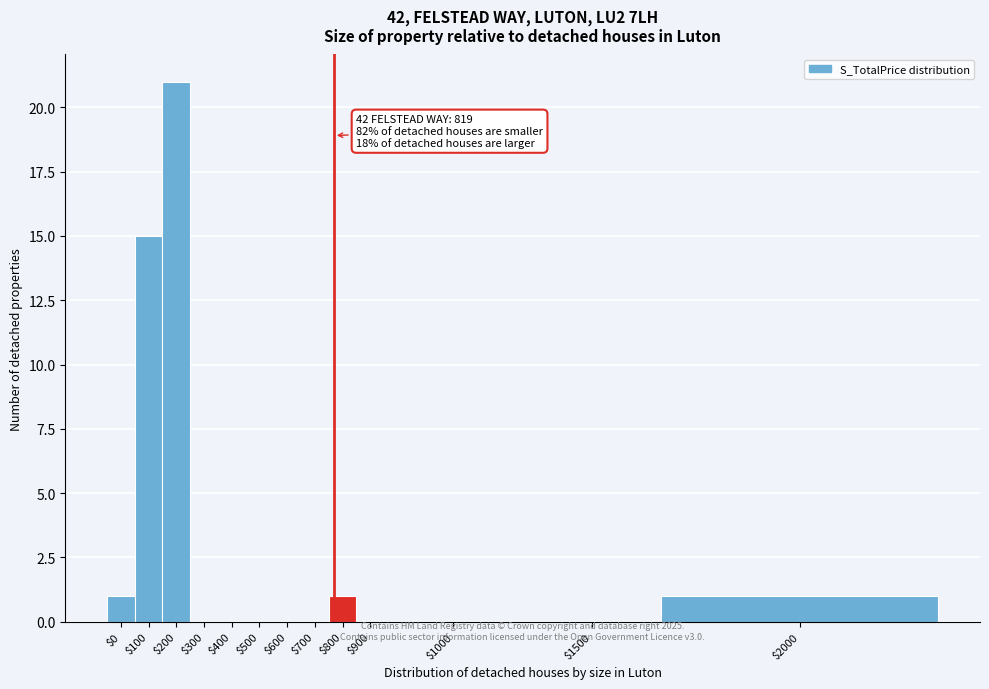

True or false: the data shows 8 at $300.

False